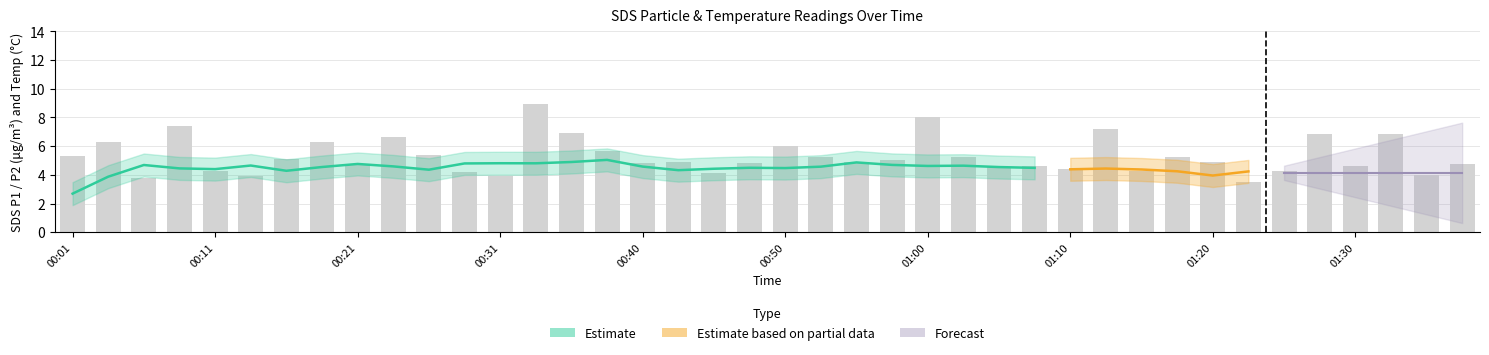

Between 00:01 and 00:33, which is larger?

00:33